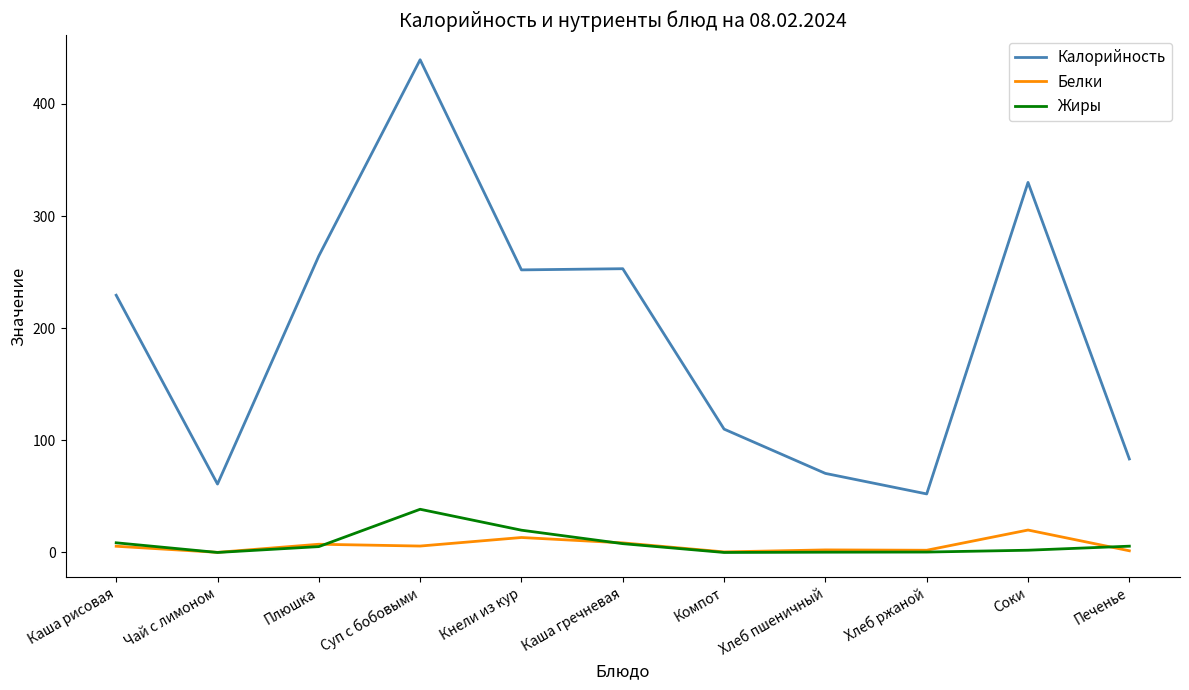

True or false: Калорийность and Жиры intersect in this chart.

False